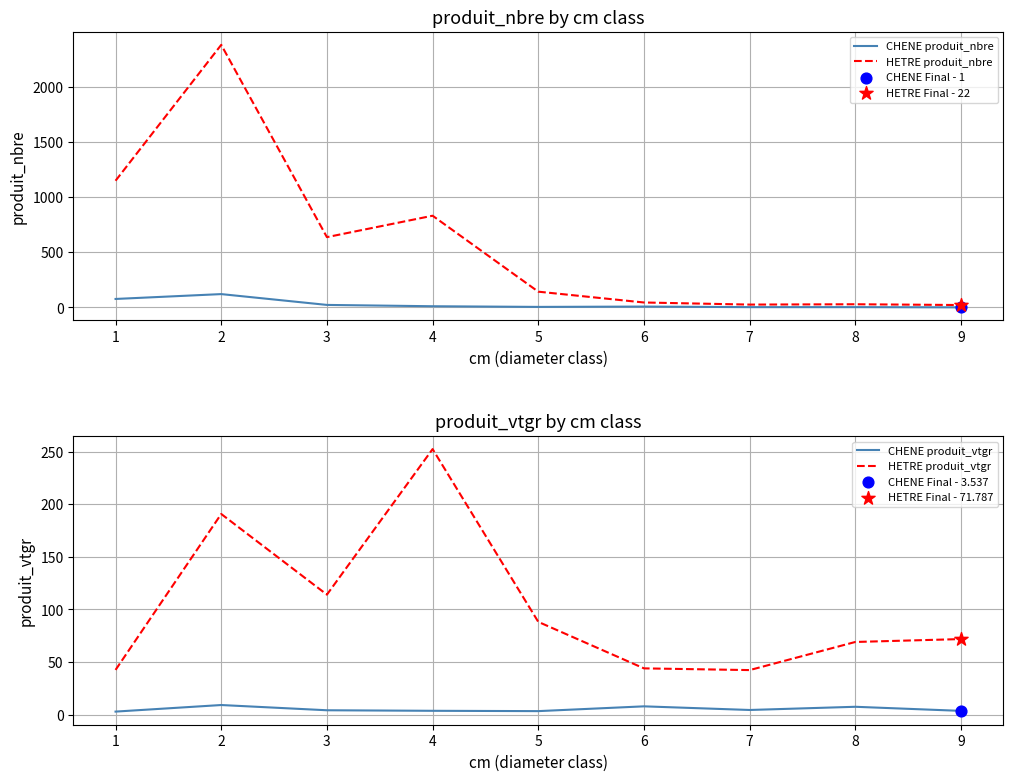

Which series contains the lowest Y value?

CHENE produit_nbre